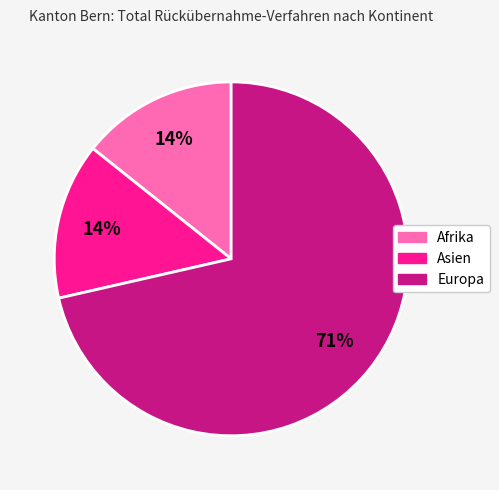

Count the number of slices in the pie.

3